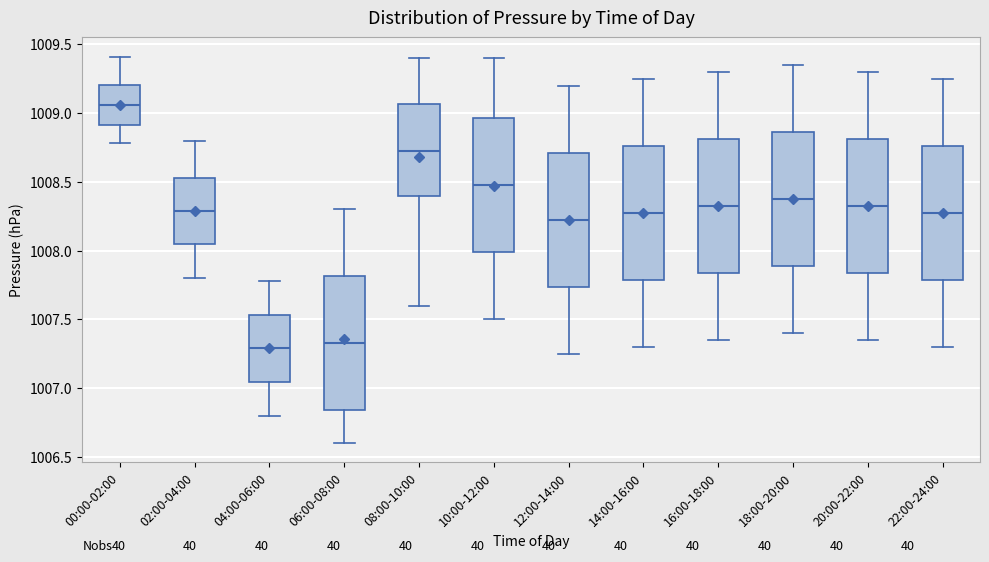

Which box's median line is the highest?

00:00-02:00